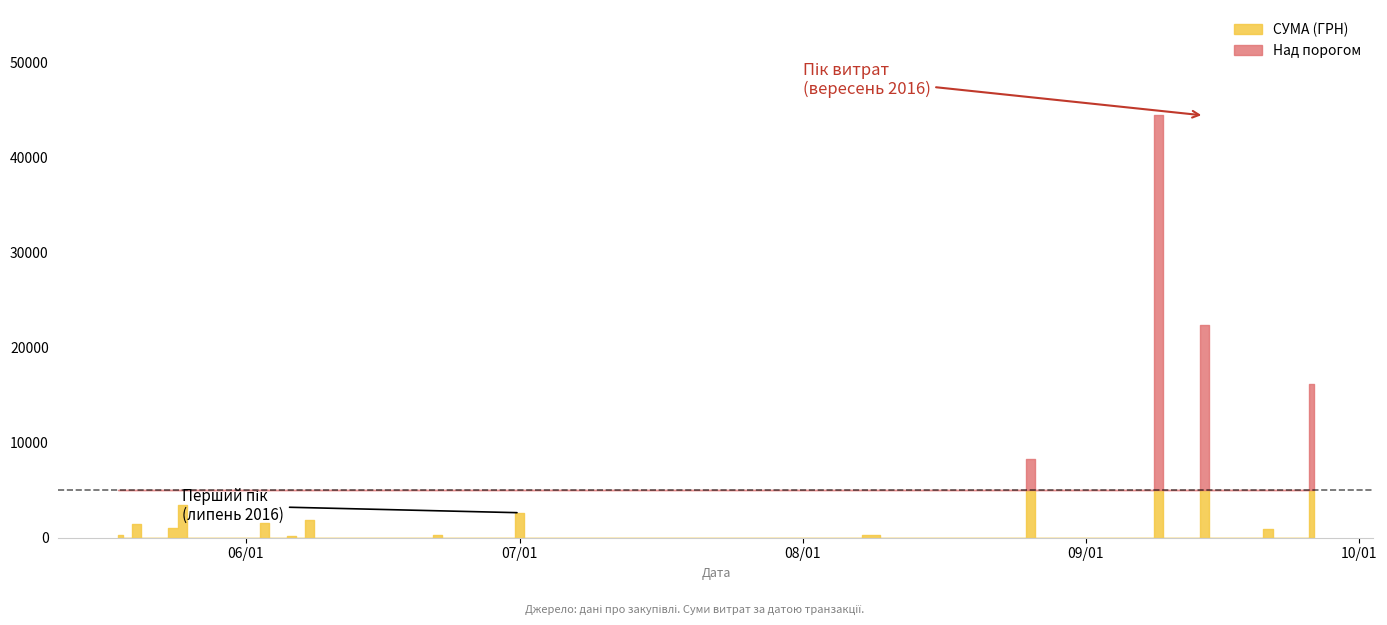

Rank the categories by value from lowest to highest.

4, 7, 12, 15, 3, 6, 11, 14, 9, 17, 34, 39, 26, 27, 32, 31, 22, 25, 5, 13, 29, 30, 2, 37, 28, 38, 35, 20, 23, 33, 21, 24, 36, 8, 16, 10, 18, 1, 0, 19